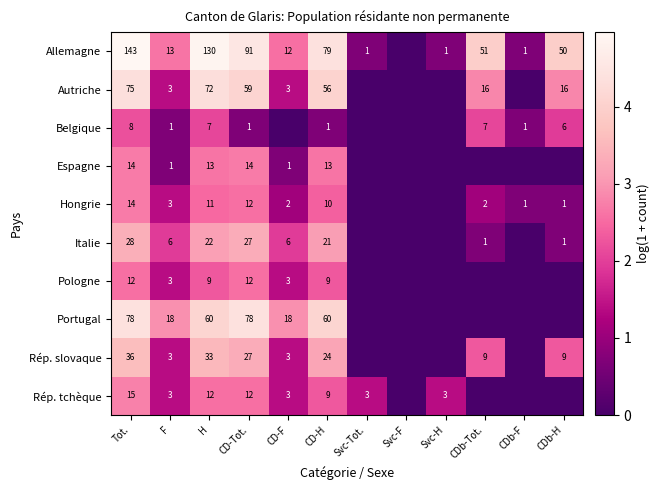

What is the difference between the Portugal values at CD-F and CD-H?

42